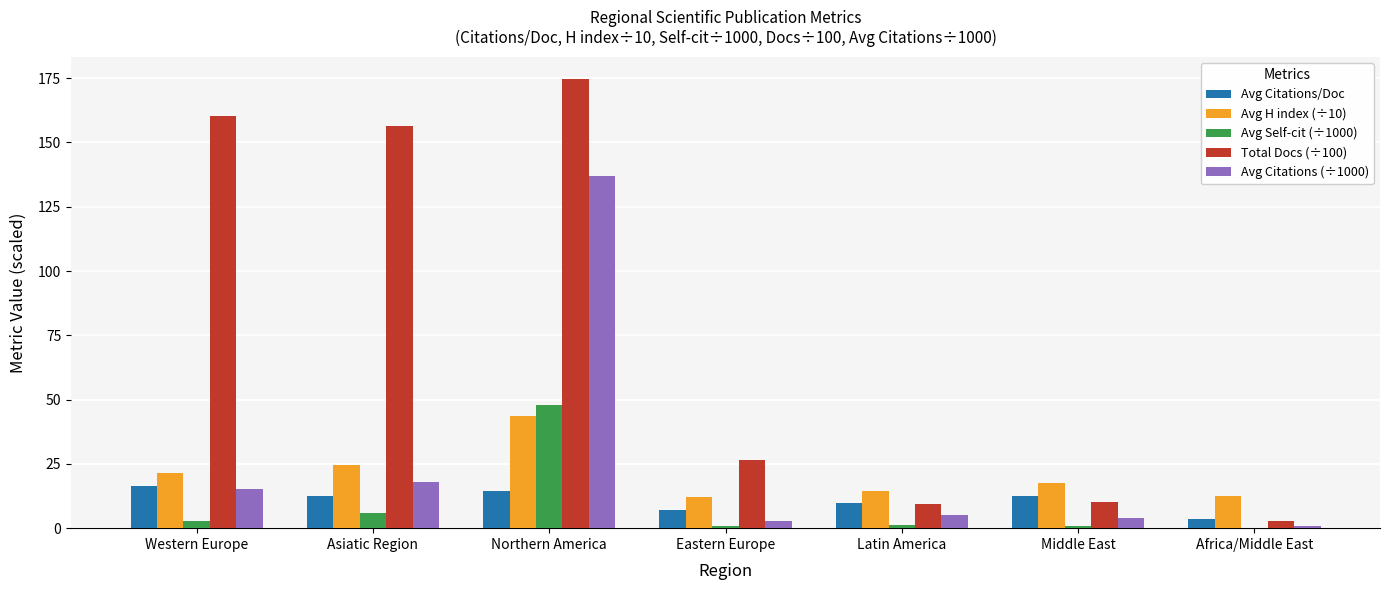

Does the chart contain stacked bars?

No